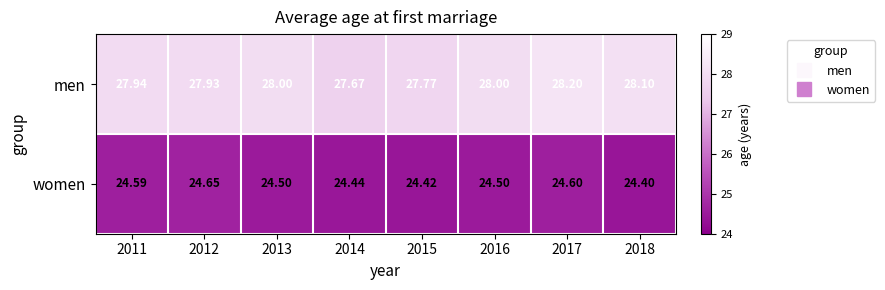

Which series has the largest total across all categories?

men